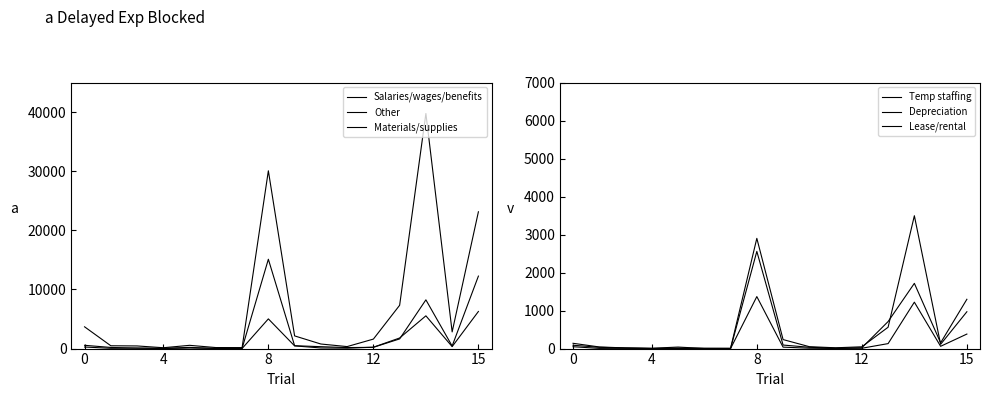

What is the highest value of the Depreciation series?

3495